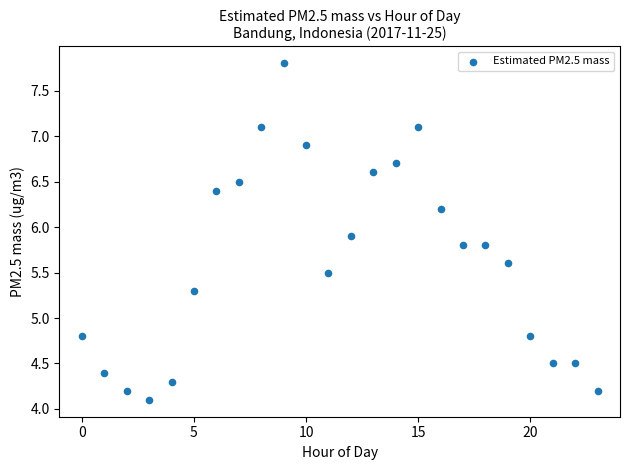

What is the range of Y values (max minus min)?

3.7